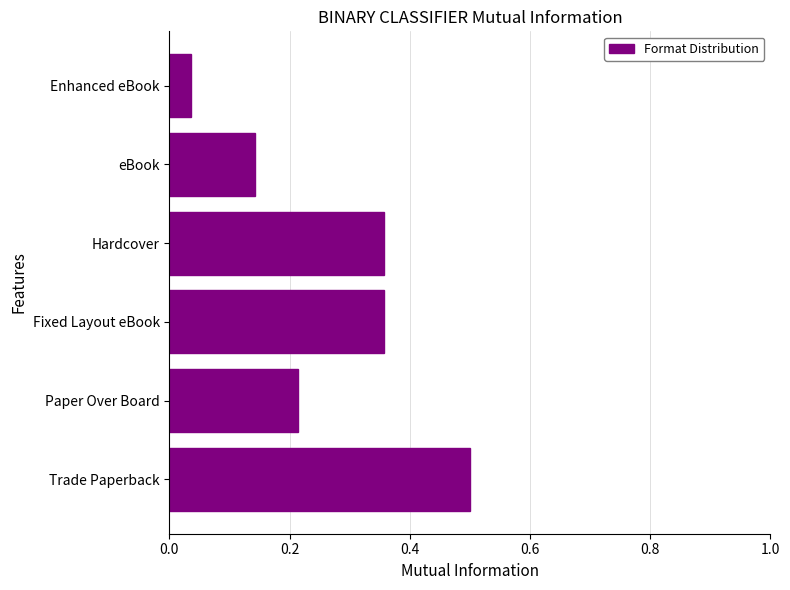

The value at Fixed Layout eBook is 0.2. True or false?

False